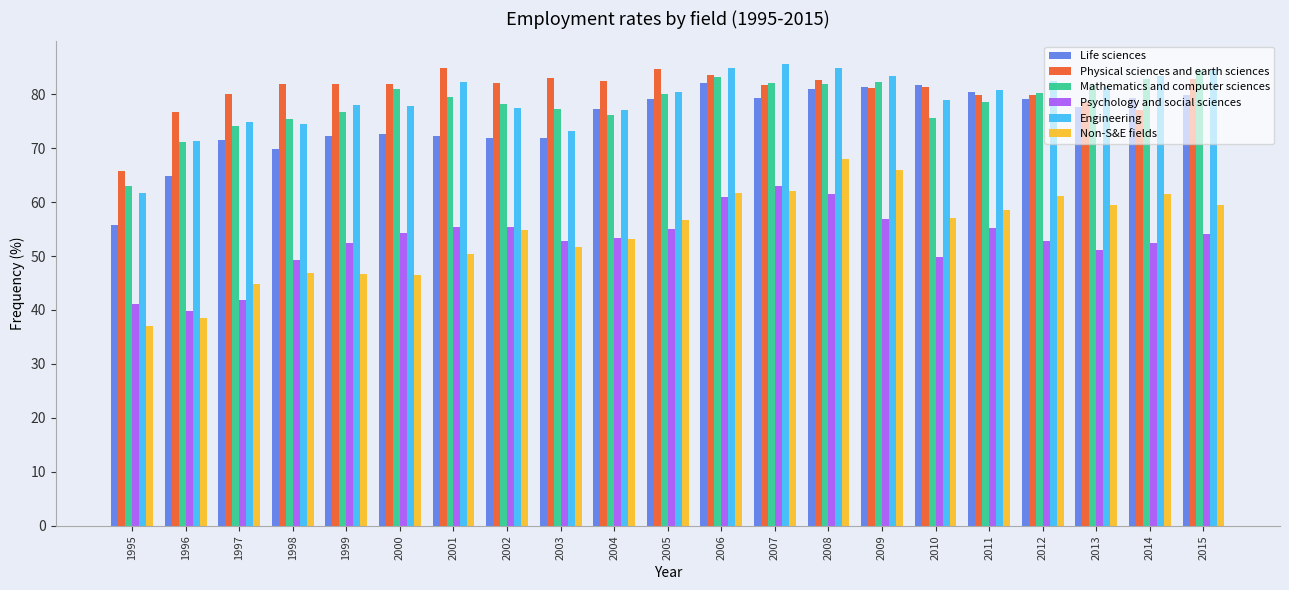

At how many categories does at least one series exceed 51?

21